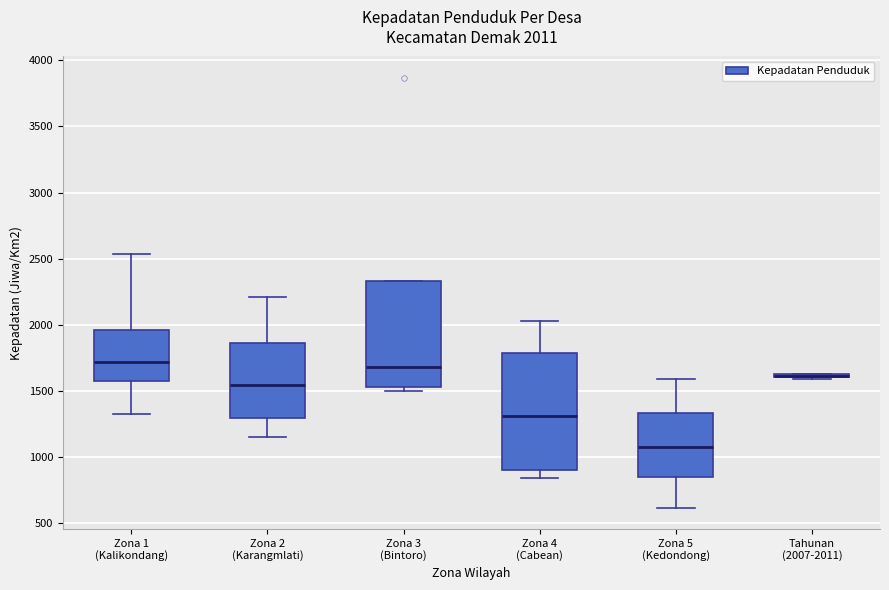

Comparing the boxes themselves (not the whiskers), which one is the tallest?

Zona 4 (Cabean)